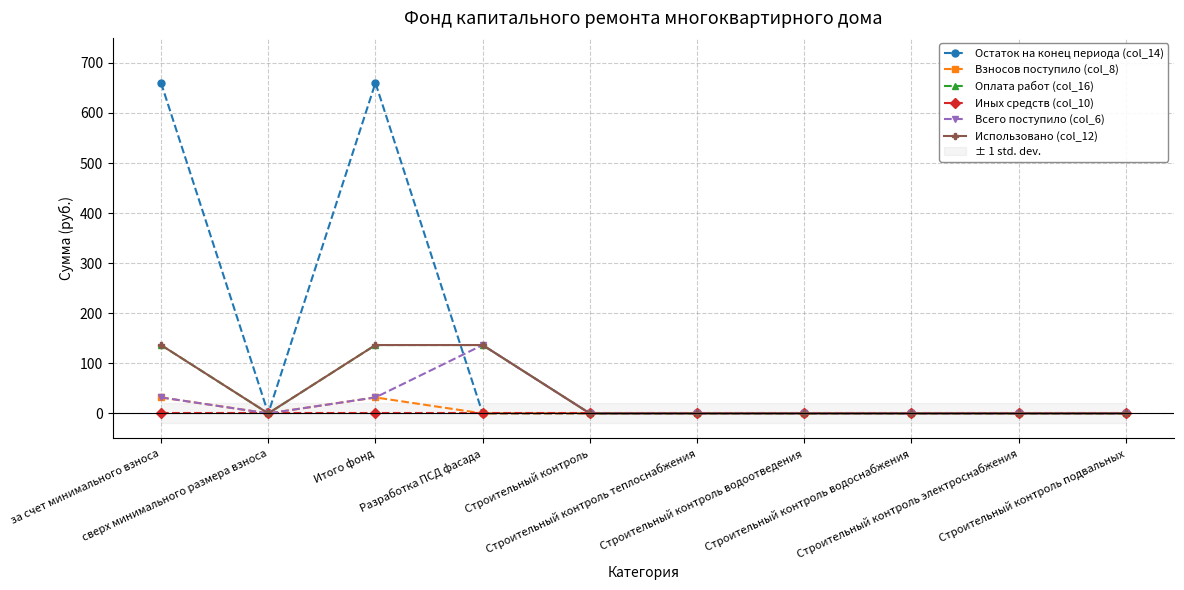

Which category has the lowest value in the Оплата работ (col_16) series?

сверх минимального размера взноса